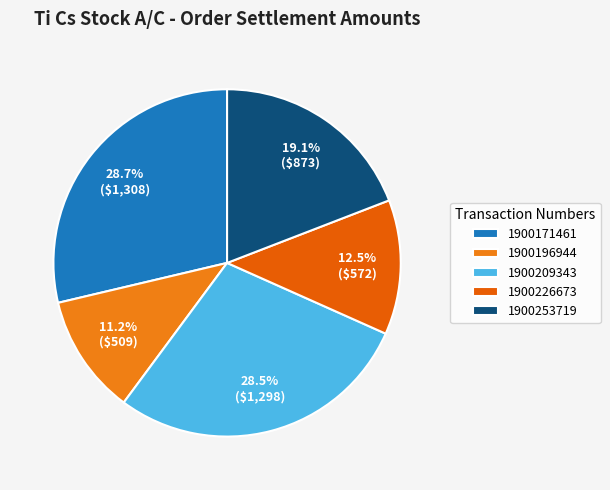

To the nearest percent, what percentage of the pie is 1900171461?

29%